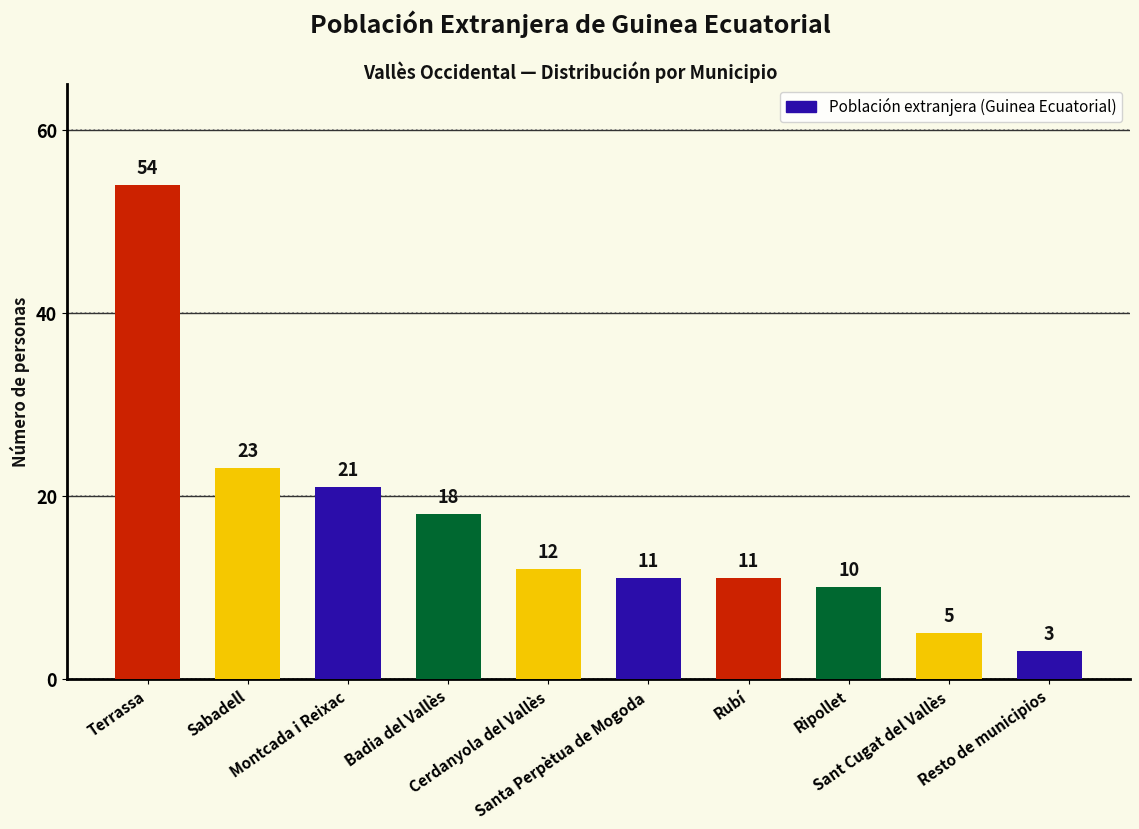

Count the number of categories in the chart.

10